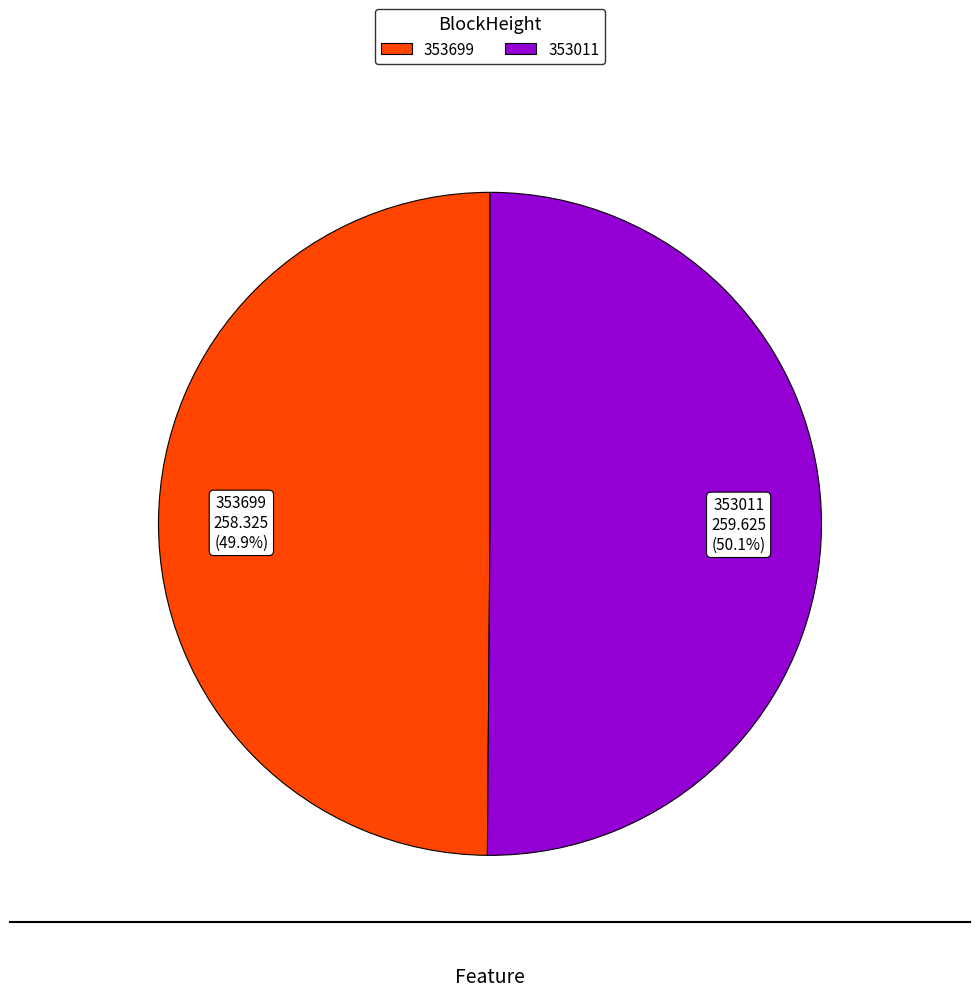

Combined, do 353699 and 353011 account for over 50%?

Yes